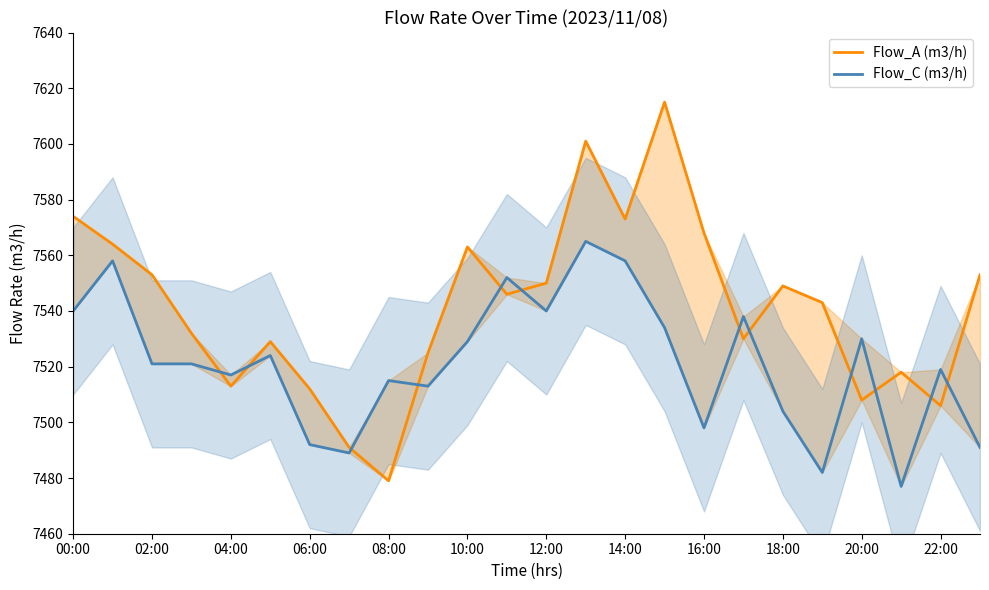

What are all the series names shown in the legend?

Flow_A (m3/h), Flow_C (m3/h)